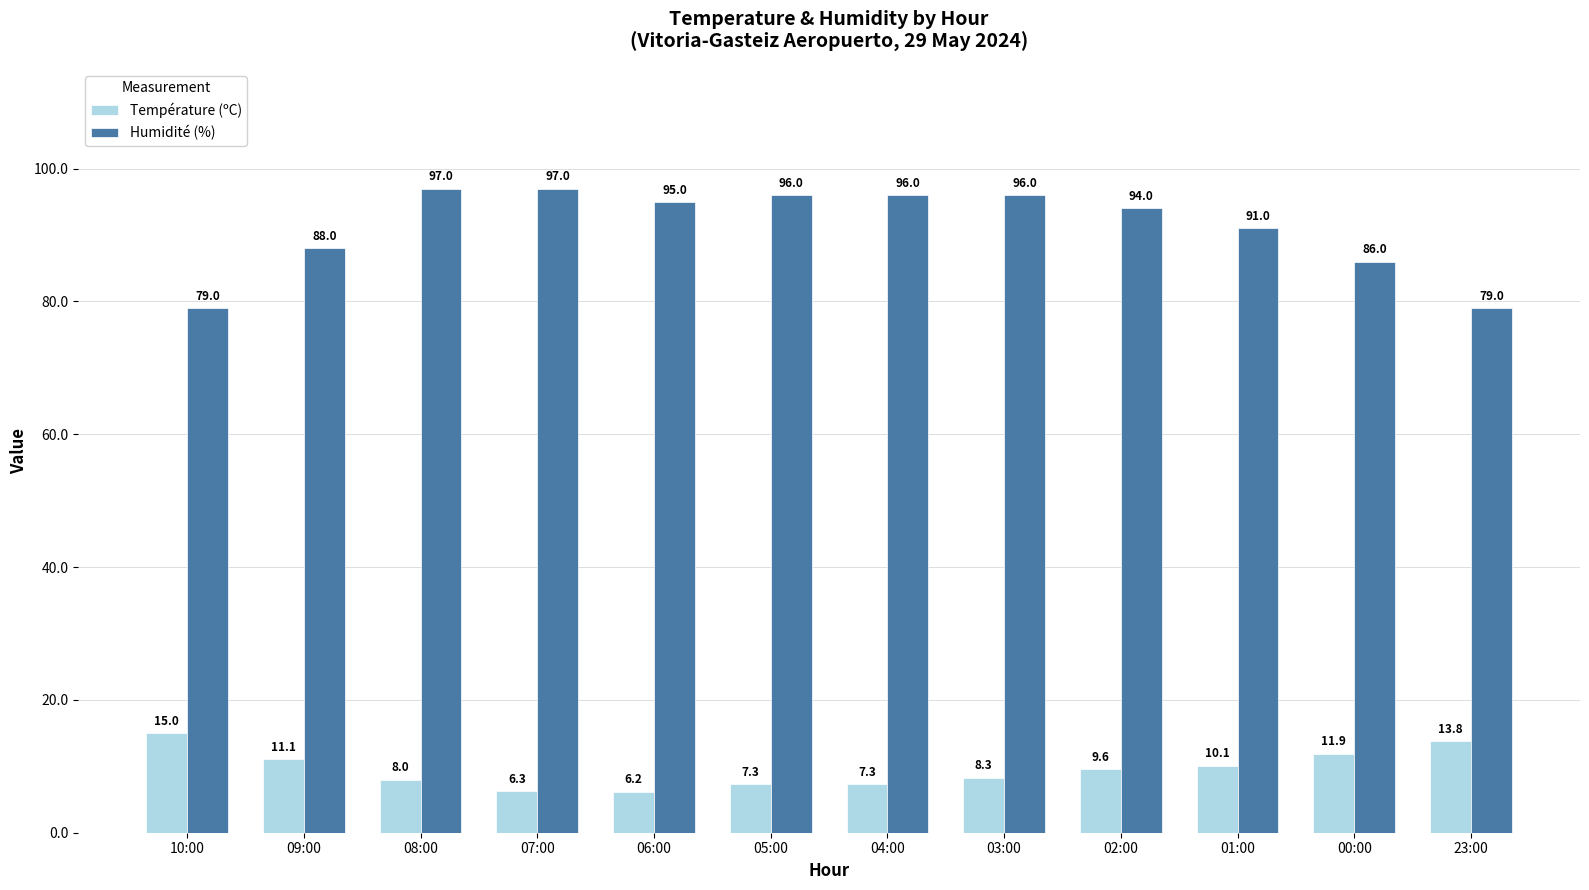

What is the spread (max minus min) of values at 05:00?

88.7